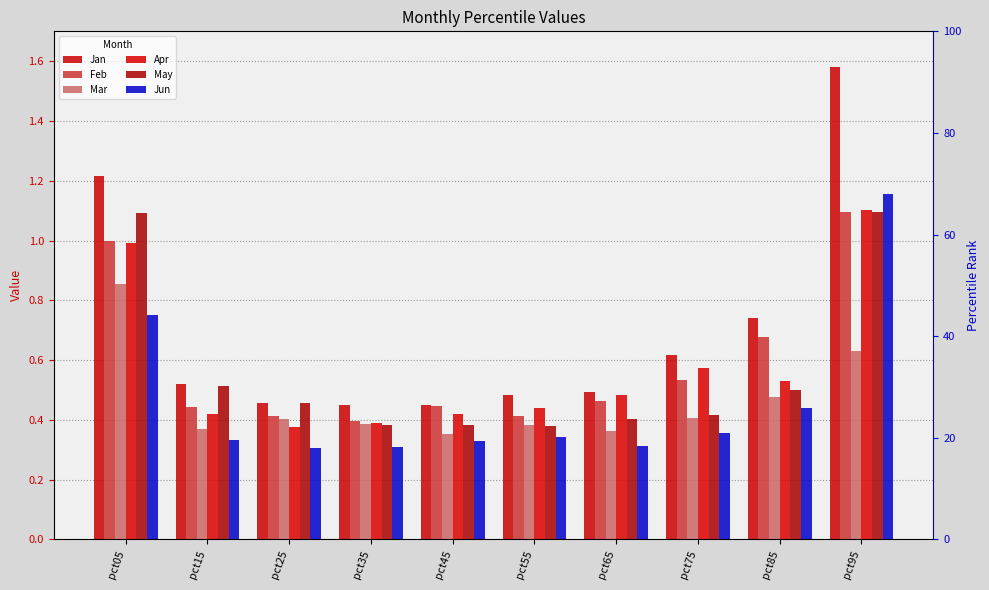

Count the number of data series in this chart.

6